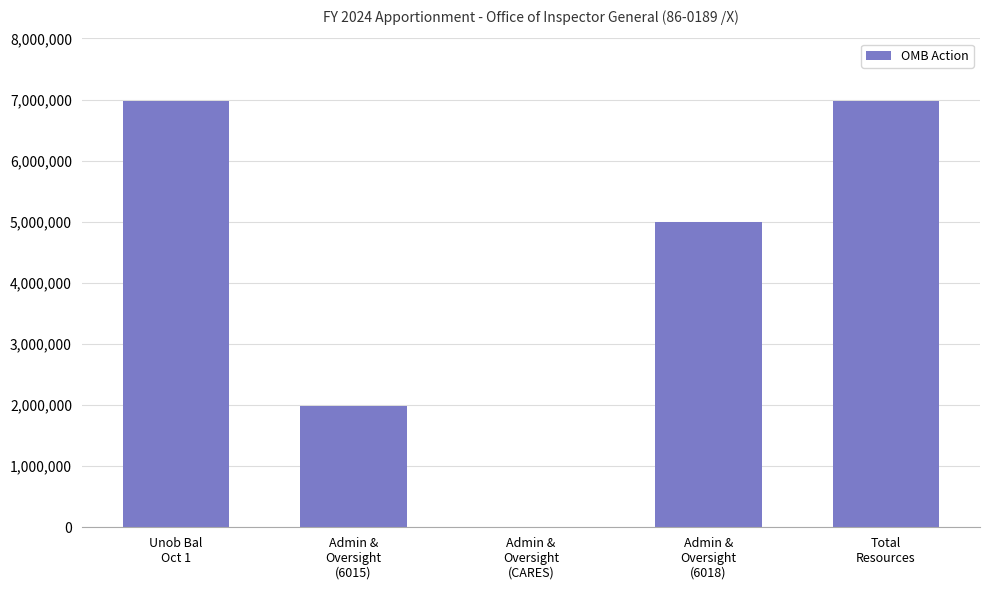

What is the average value?

4188718